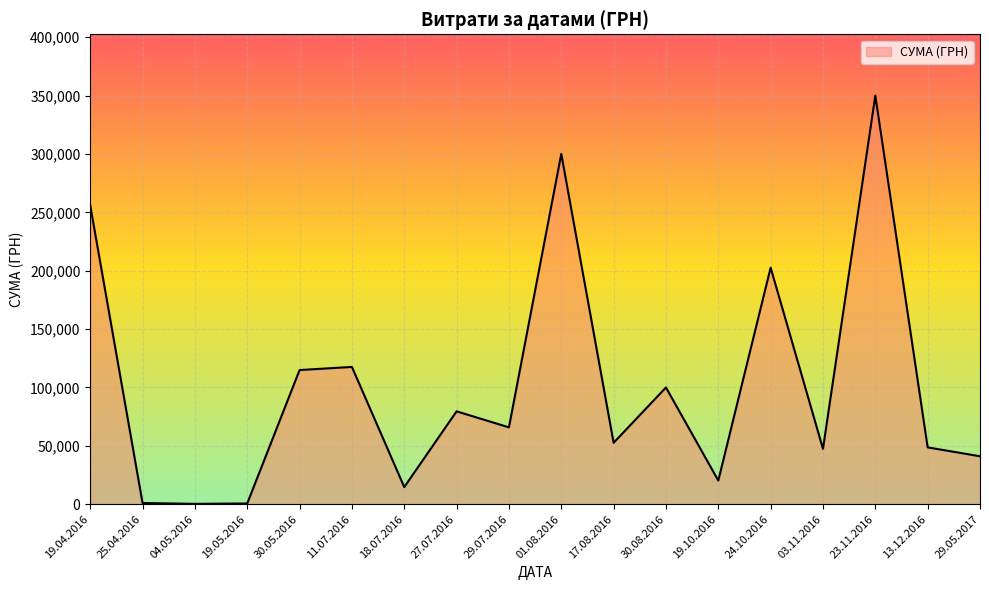

Count the number of data series in this chart.

1